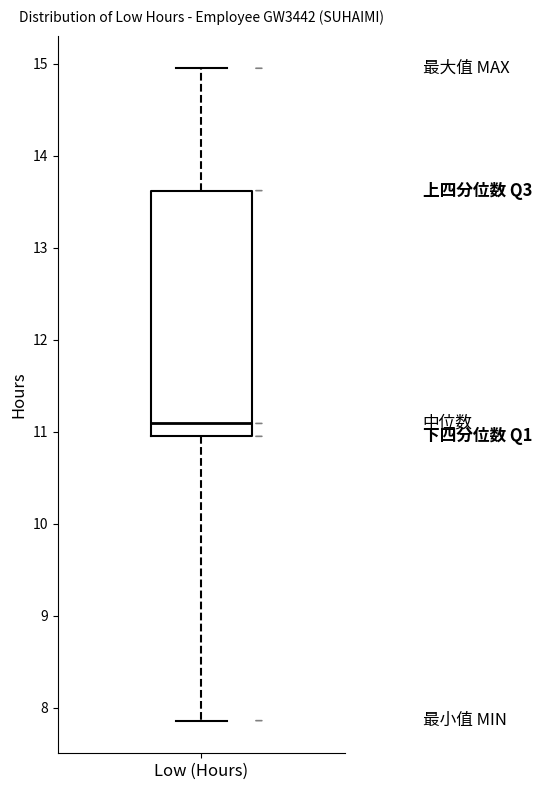

Transcribe this box plot: give where the median line is, the range the box spans, and where the two whiskers end, as read against the y-axis. The values are not printed on the chart, so give them approximately, as read against the axis.

median 11.1, box 11.0 to 13.6, whiskers 7.9 to 15.0